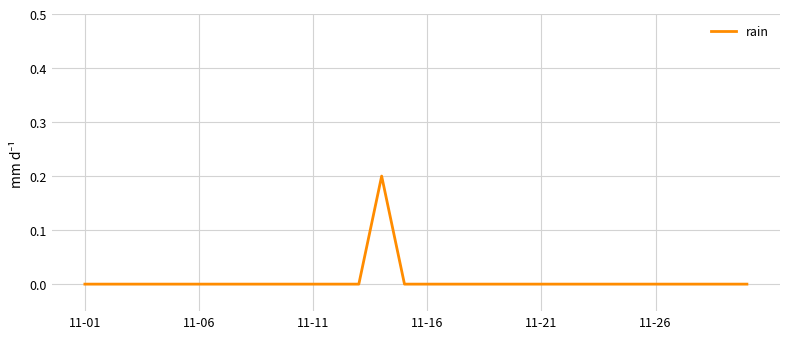

How many values are between 0 and 1?

30